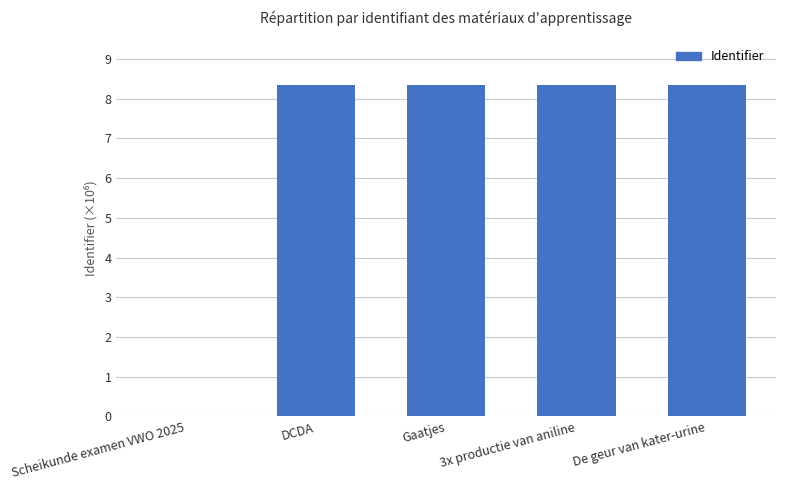

At which category does the chart reach its minimum across all series?

Scheikunde examen VWO 2025